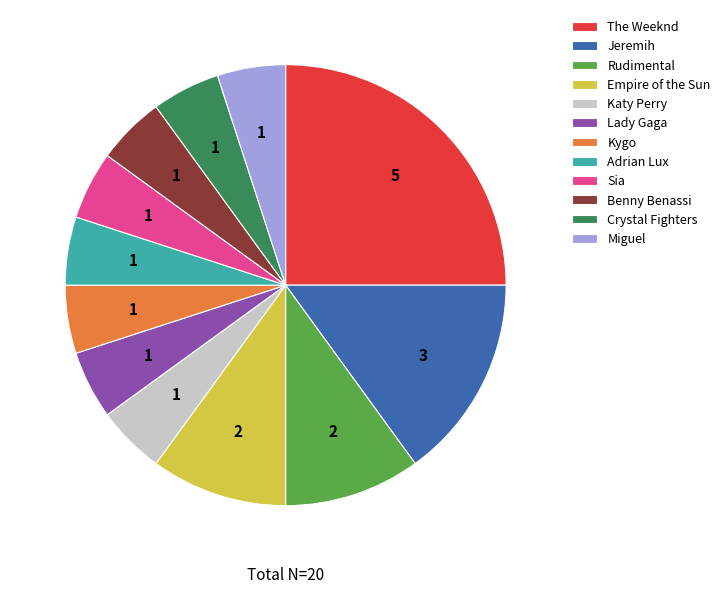

Which has a higher value, Katy Perry or Empire of the Sun?

Empire of the Sun